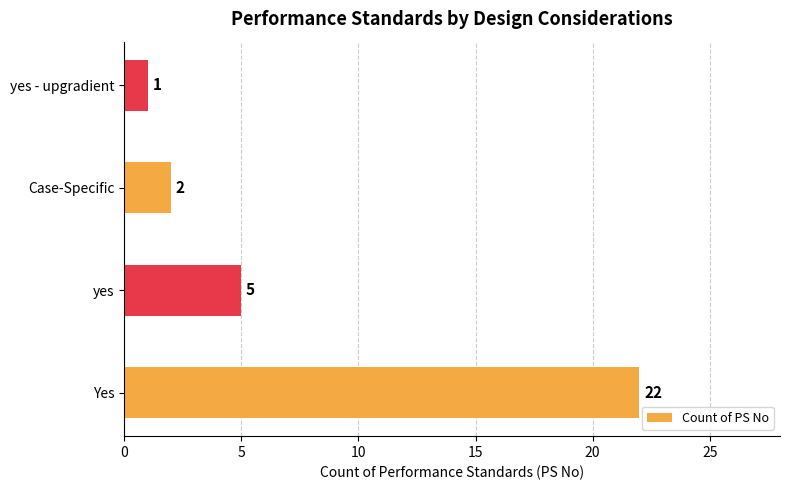

List the labels in order of value, largest first.

Yes, yes, Case-Specific, yes - upgradient